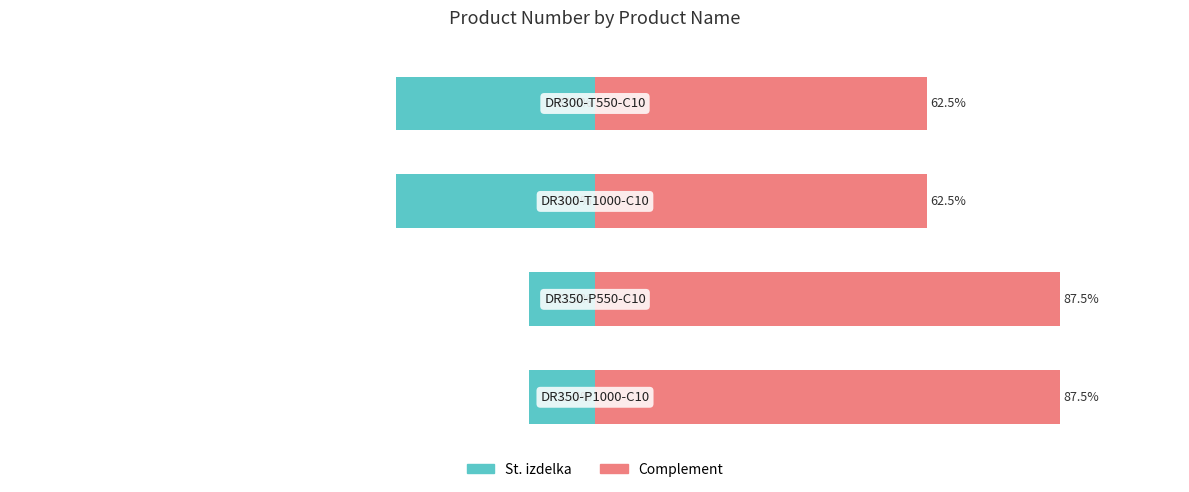

List the series in order of their overall mean, lowest first.

St. izdelka, Complement